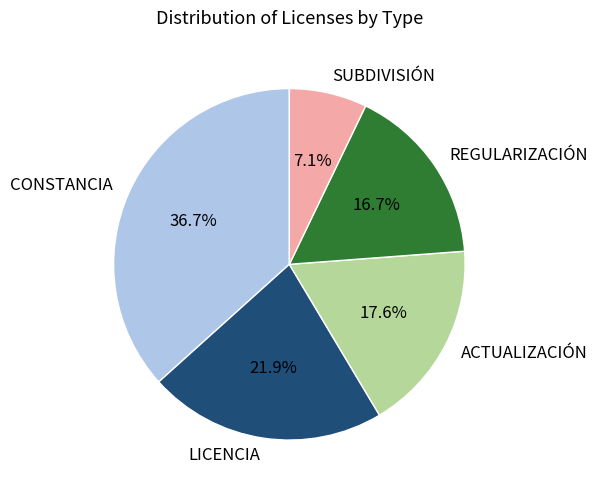

Which has a higher value, CONSTANCIA or ACTUALIZACIÓN?

CONSTANCIA